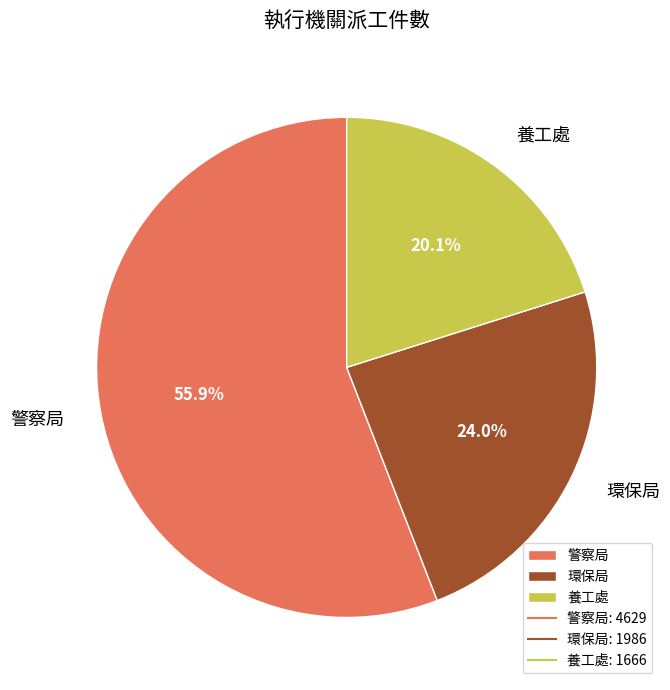

To the nearest percent, what percentage of the pie is 環保局?

24%